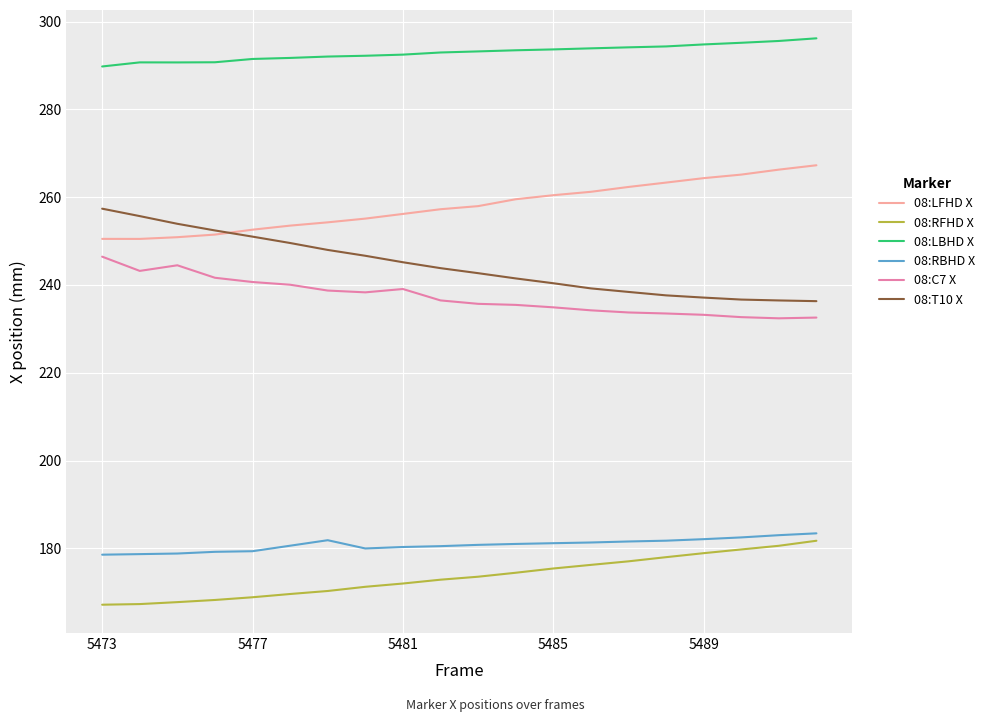

What is the smallest value displayed?

167.2